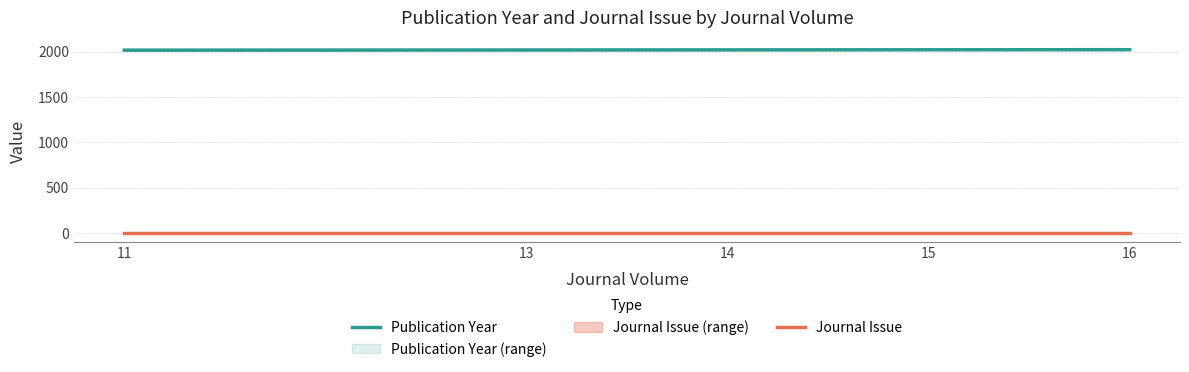

At which category does the chart reach its minimum across all series?

11